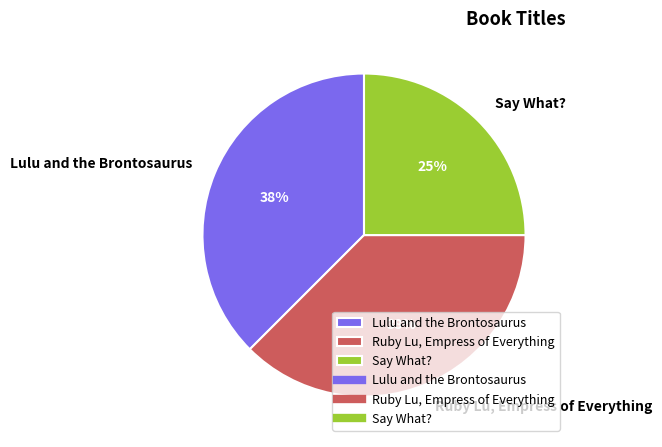

Is there any slice that represents more than half of the pie?

No